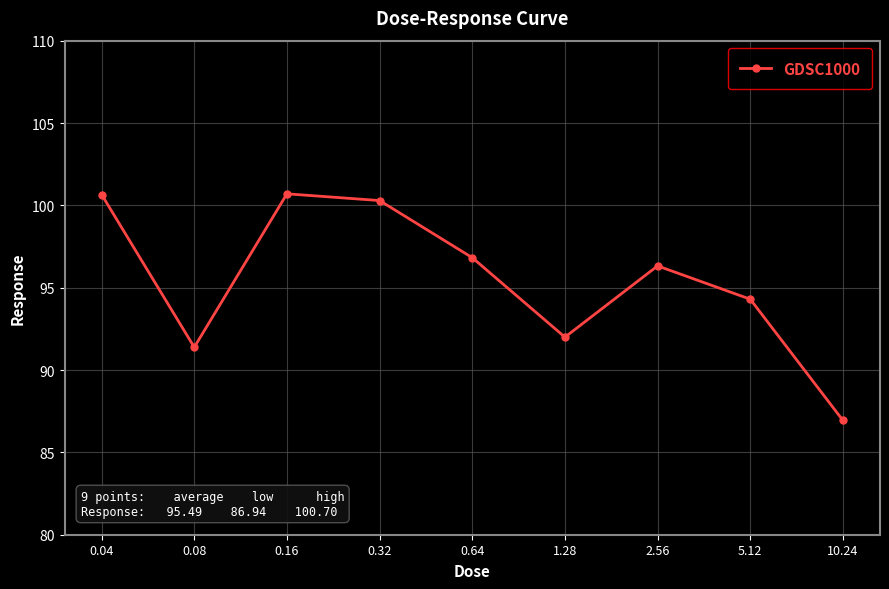

Count the number of categories in the chart.

9